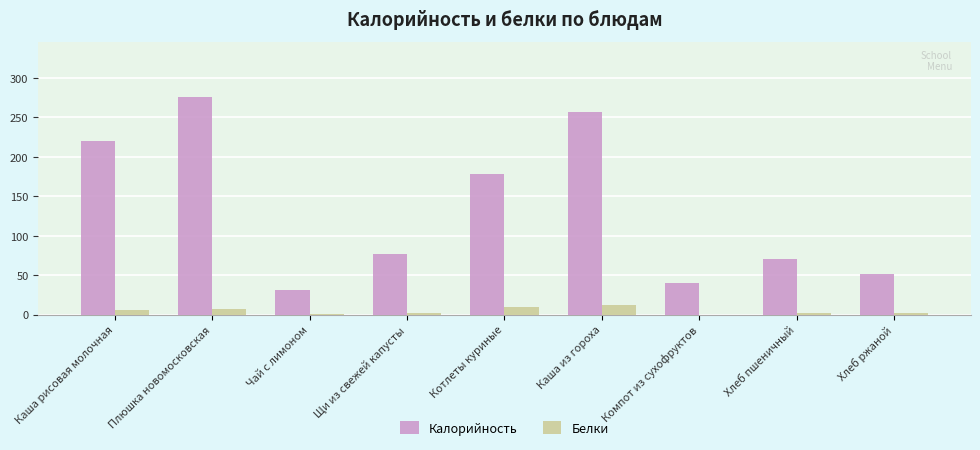

Is the value of Калорийность at Компот из сухофруктов greater than the value of Белки at Хлеб ржаной?

Yes